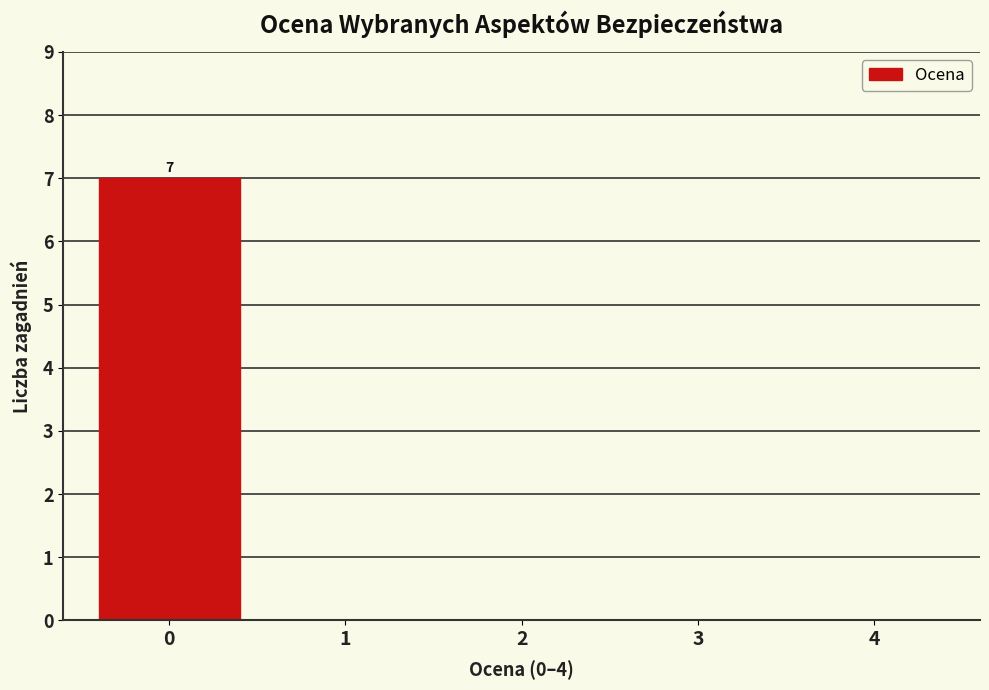

Reading left to right, what are all the values shown in this chart?

0=7	1=0	2=0	3=0	4=0